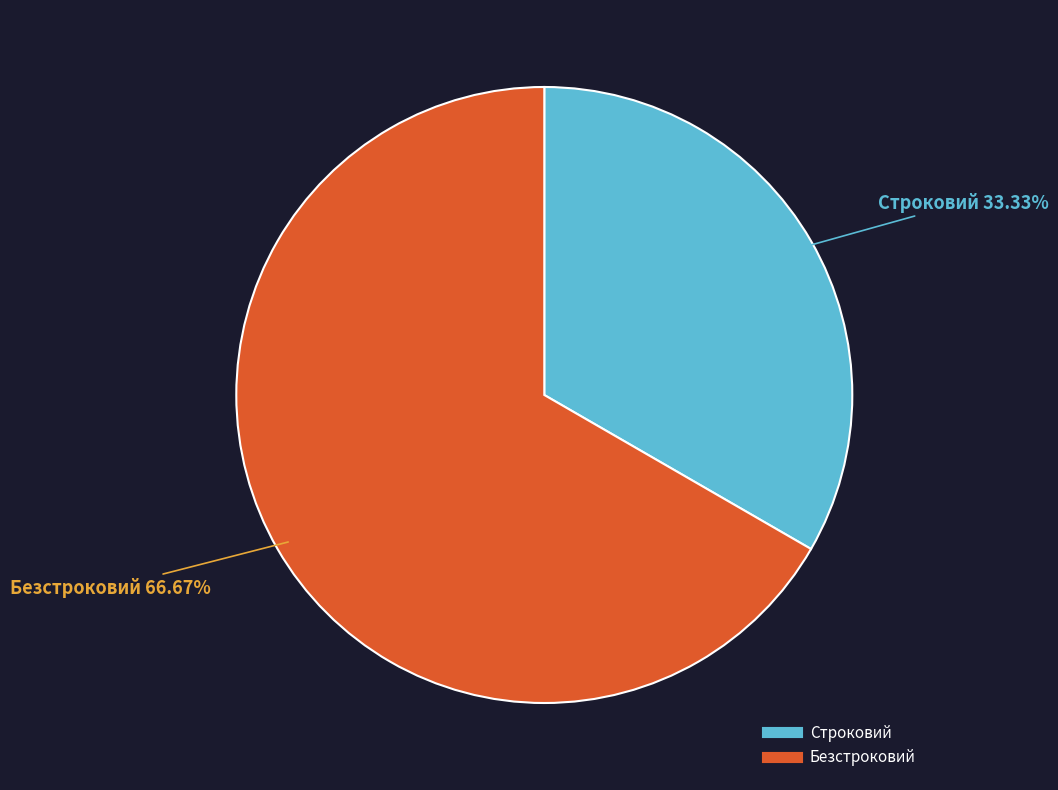

The Безстроковий slice represents 75% of the pie. True or false?

False